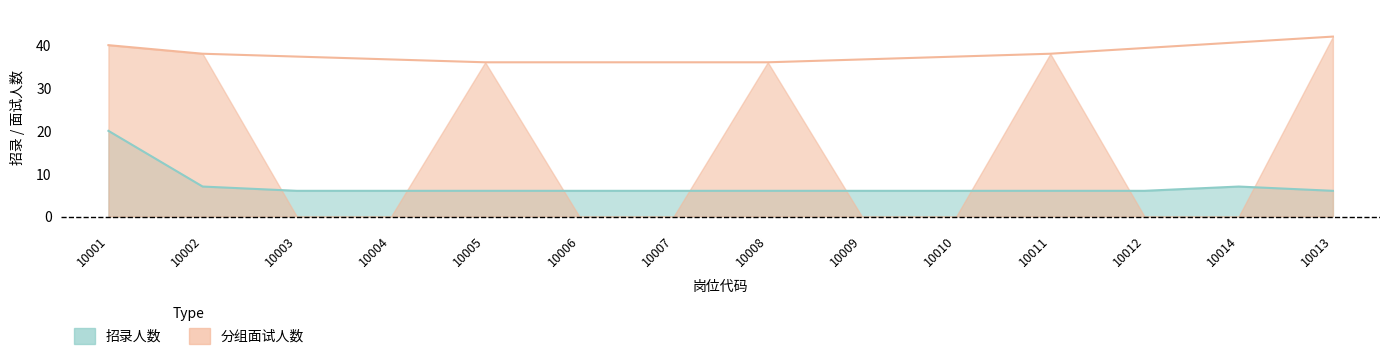

True or false: there are more than 2 points higher than both neighbors.

False